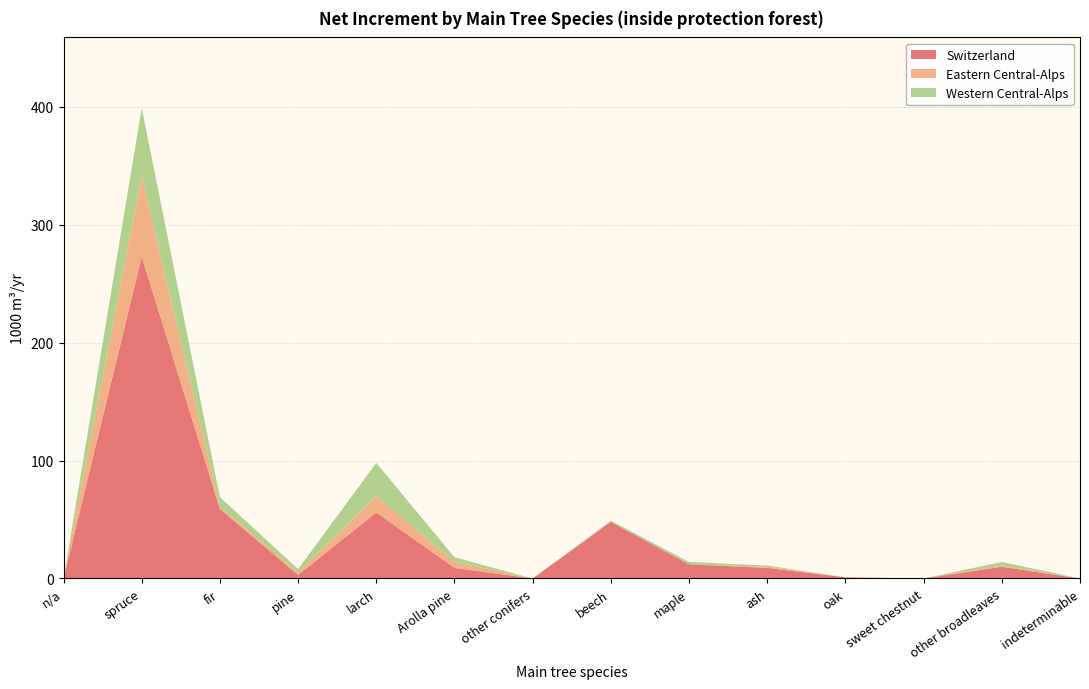

Reading right to left, list all the values displayed in this chart.

Switzerland: 0	10	0	1	9	12	48	0	9	56	3	59	273	0
Eastern Central-Alps: 0	1	0	0	1	0	0	0	5	14	2	2	68	0
Western Central-Alps: 0	3	0	0	1	2	1	0	4	28	3	8	58	0